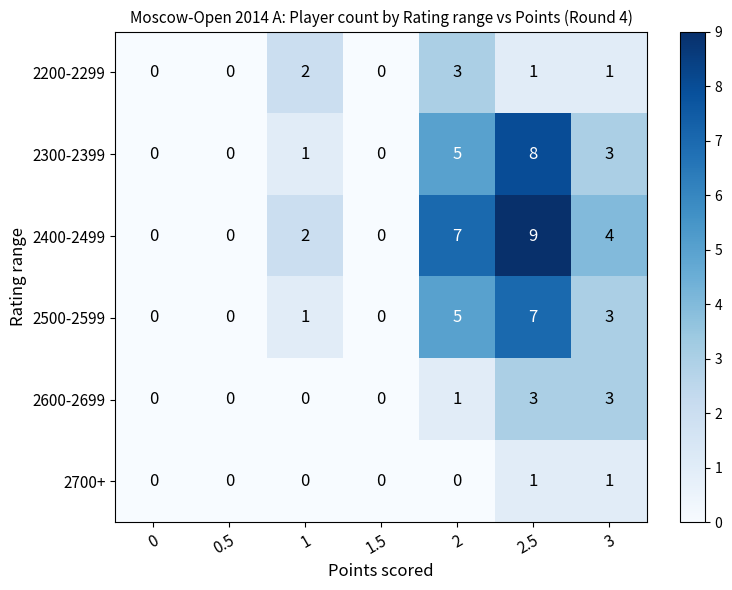

What is the maximum value for 2400-2499?

9